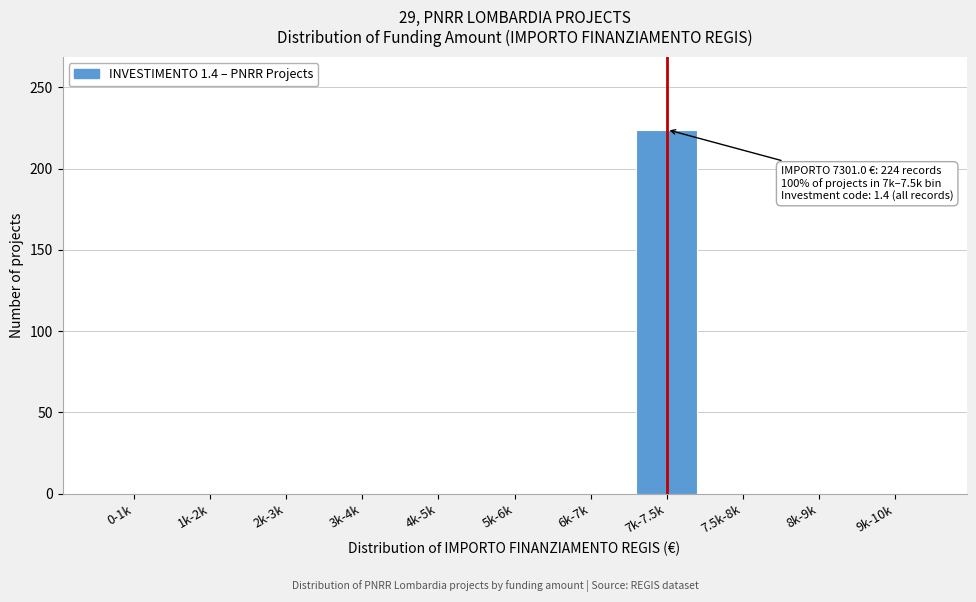

Reading right to left, extract all data points from this chart.

9k-10k=0	8k-9k=0	7.5k-8k=0	7k-7.5k=224	6k-7k=0	5k-6k=0	4k-5k=0	3k-4k=0	2k-3k=0	1k-2k=0	0-1k=0